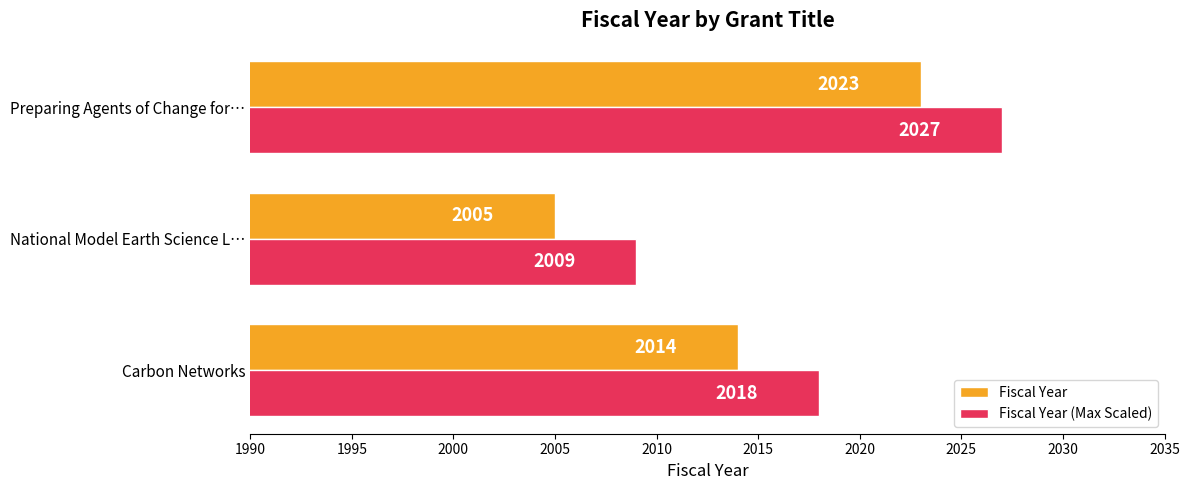

The value of Fiscal Year (Max Scaled) at Preparing Agents of Change for… is 2027. True or false?

True